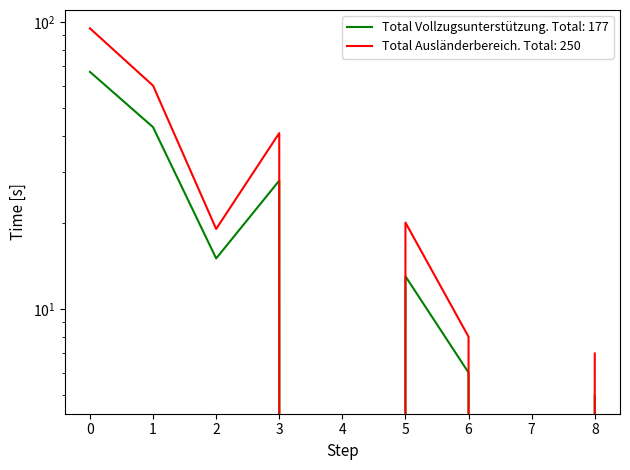

How many distinct data groups are displayed?

2